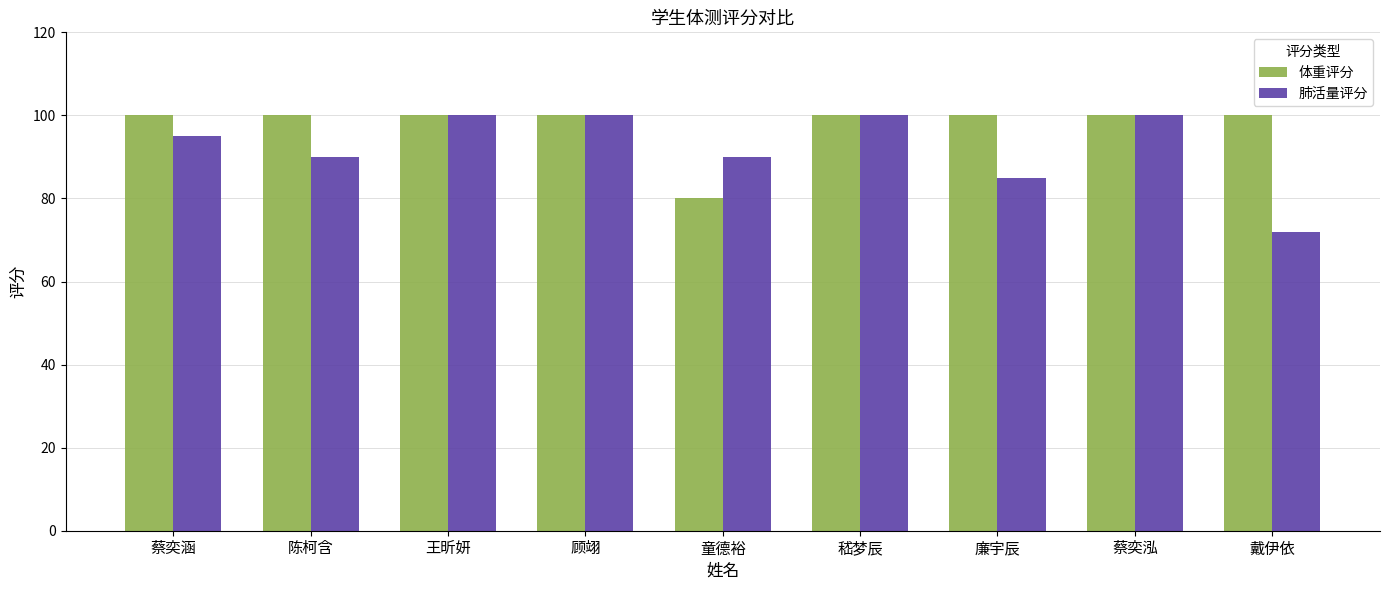

What is the spread (max minus min) of values at 戴伊依?

28